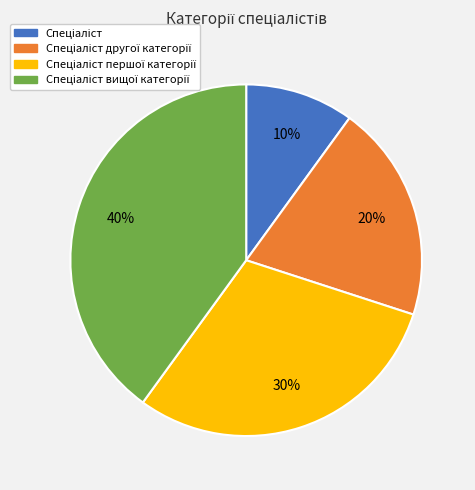

To the nearest percent, what is the average slice percentage?

25%